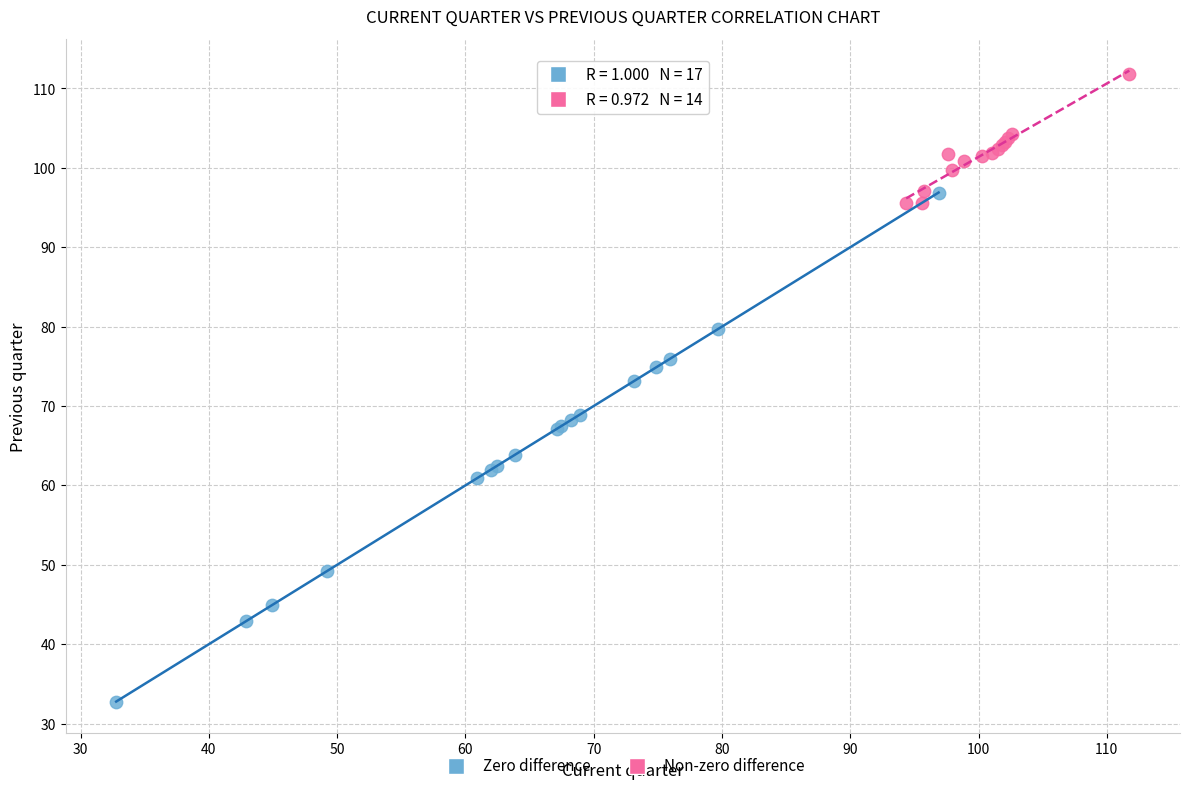

Which series has the largest Y range (max minus min)?

Zero difference